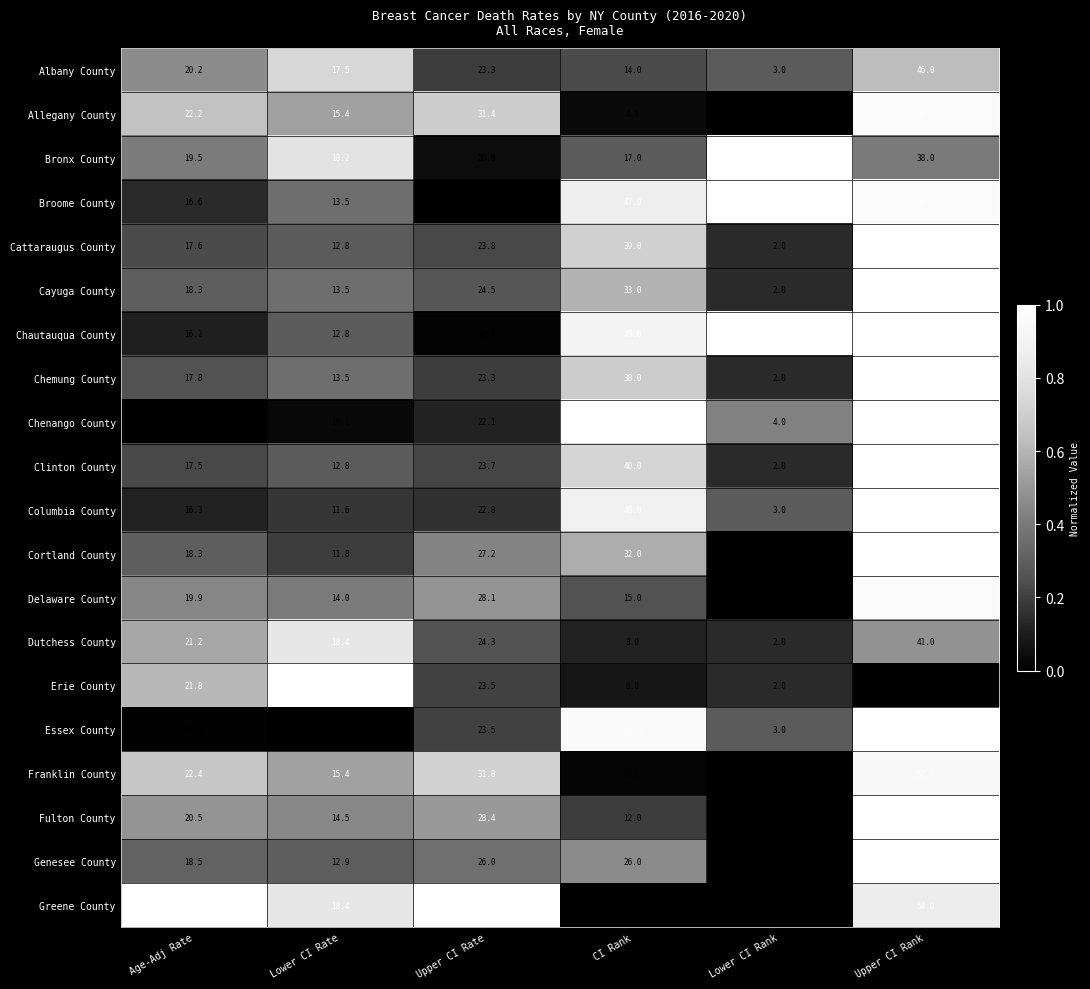

At which category does the chart reach its peak across all series?

Upper CI Rank